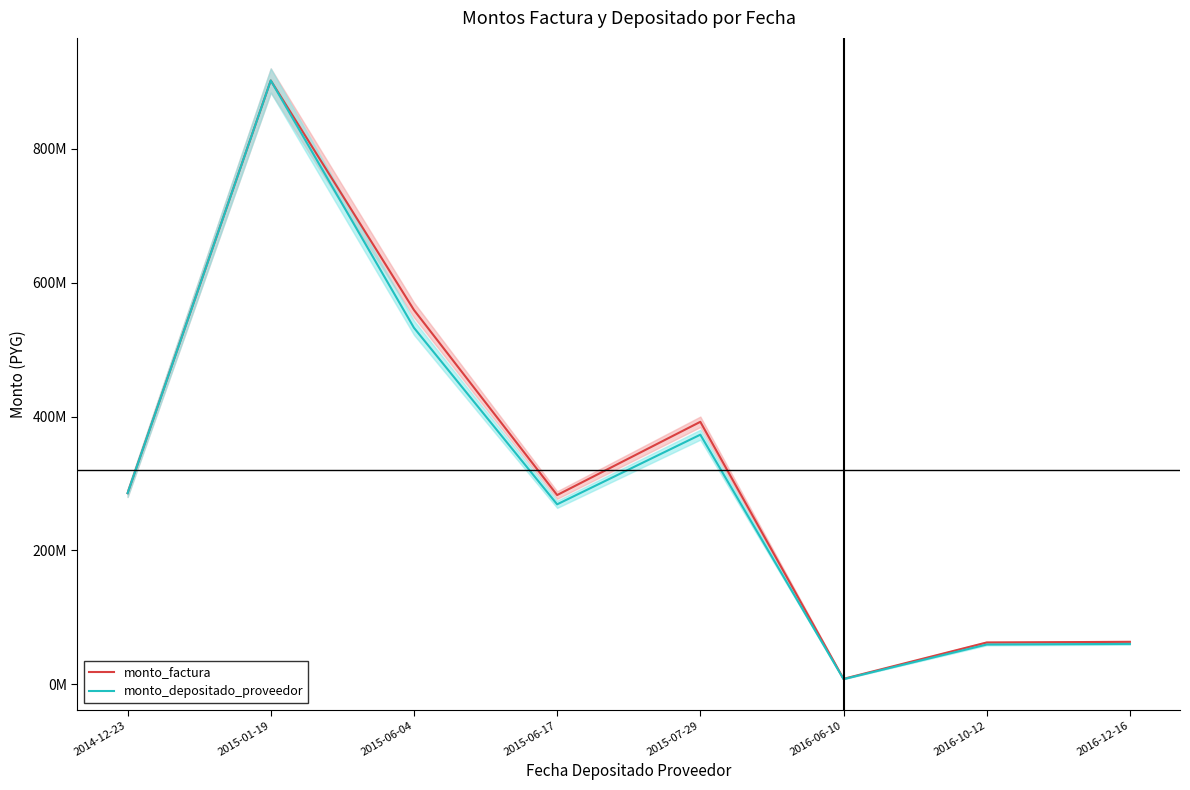

What is the maximum value for monto_depositado_proveedor?

902385421